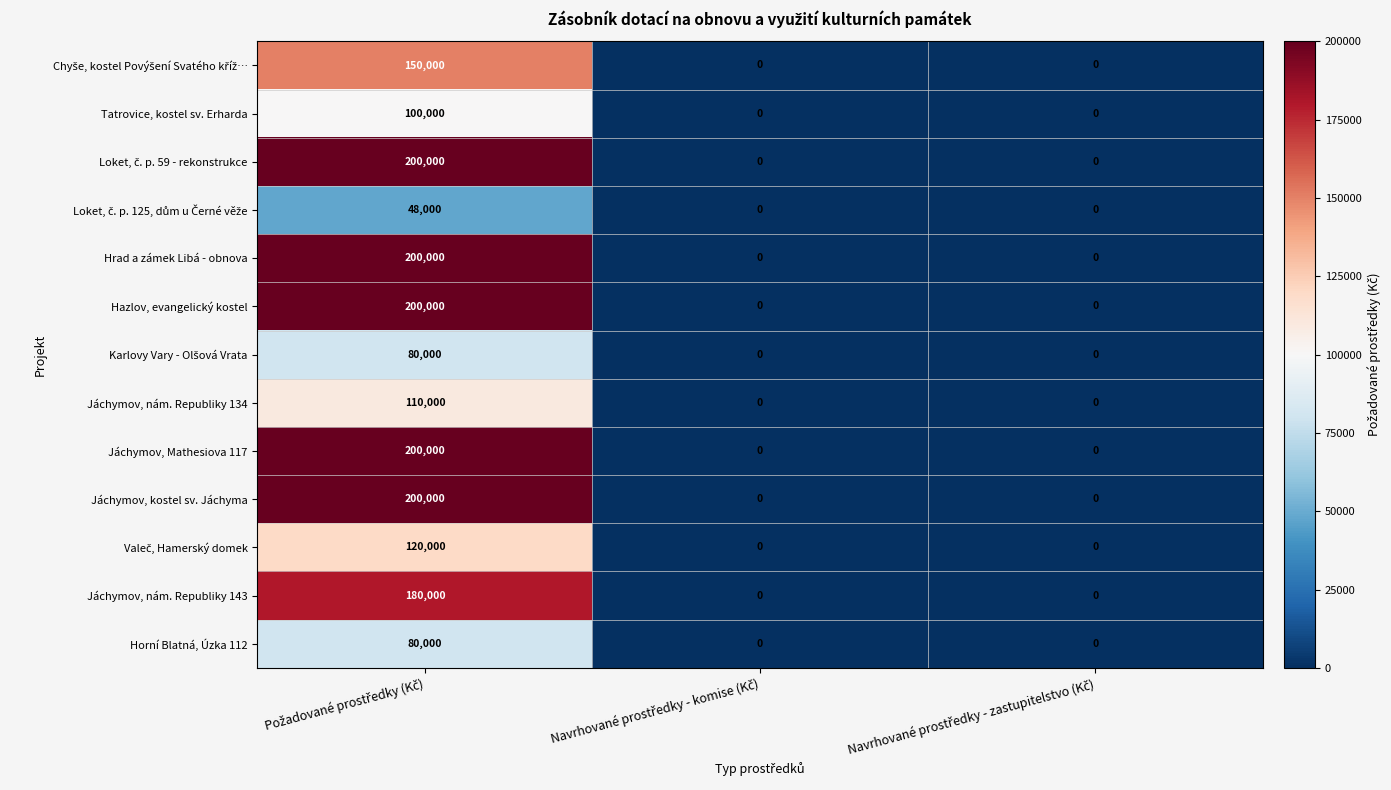

What is the maximum value shown in the chart?

200000